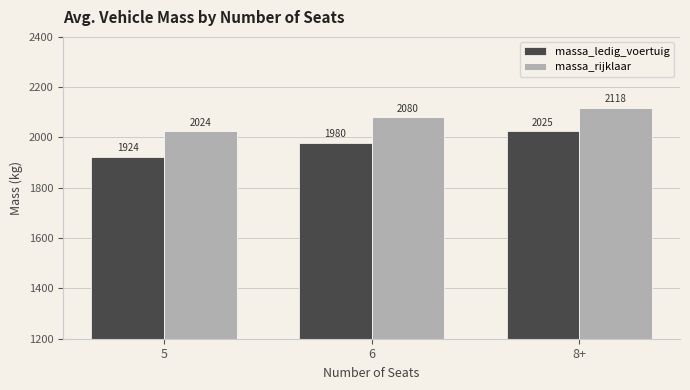

How many groups of bars are there?

3